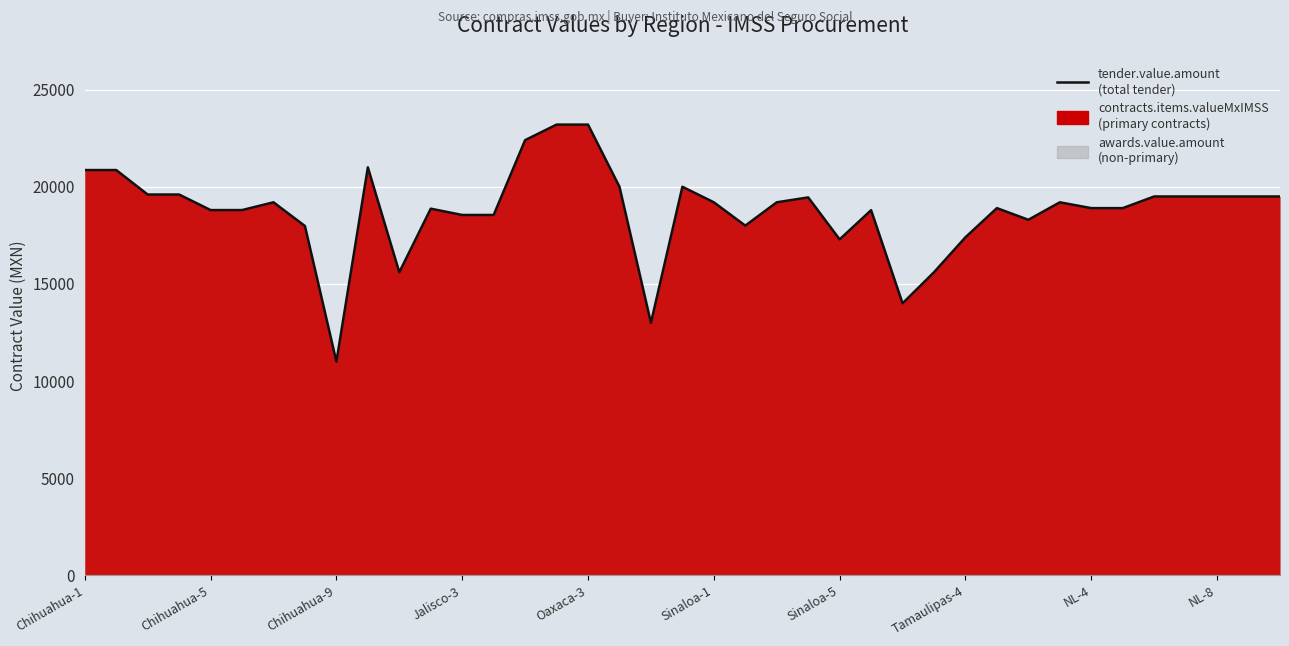

How many interior local valleys (lower than both neighbors) does the data have?

7